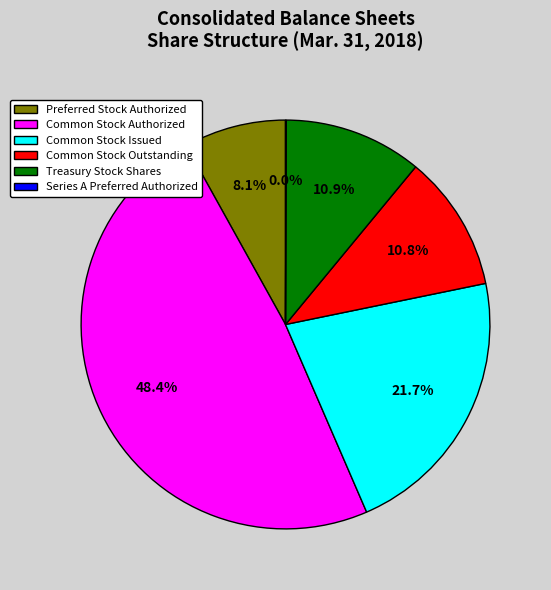

How much of the chart is everything except Preferred Stock Authorized?

91.9%